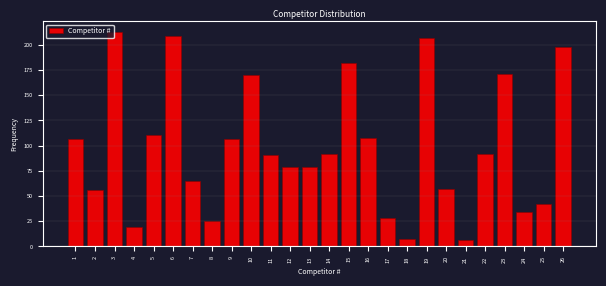

Reading left to right, extract all data points from this chart.

107	56	213	19	111	209	65	25	107	170	91	79	79	92	182	108	28	7	207	57	6	92	171	34	42	198